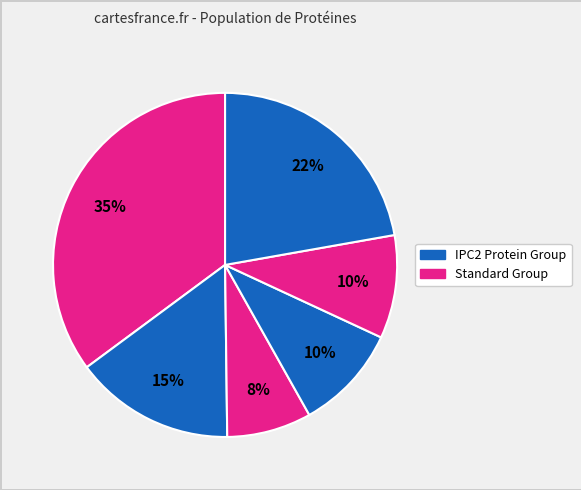

How many segments does this pie chart have?

6